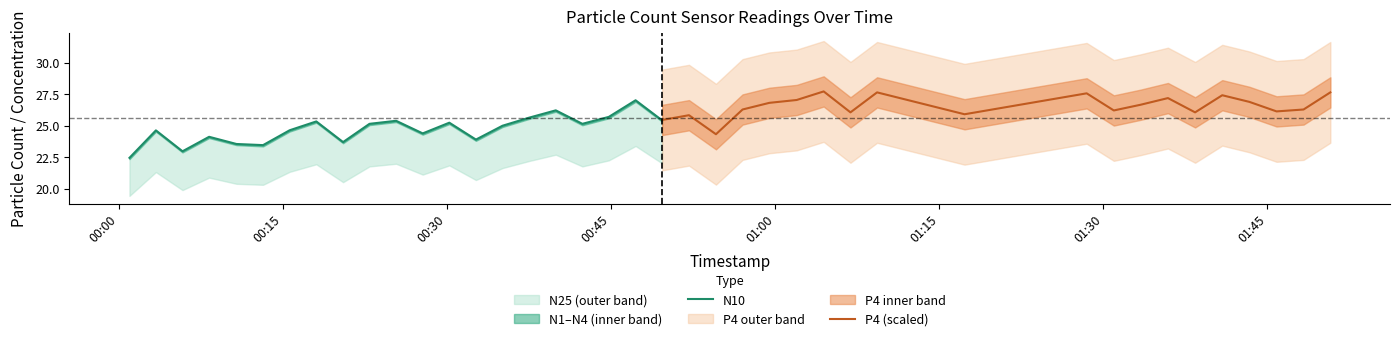

List the labels in order of N1 value, smallest first.

2023-08-30T00:00:57, 2023-08-30T00:05:48, 2023-08-30T00:13:10, 2023-08-30T00:10:44, 2023-08-30T00:20:29, 2023-08-30T00:32:38, 2023-08-30T00:08:14, 2023-08-30T00:54:35, 2023-08-30T00:27:46, 2023-08-30T00:03:22, 2023-08-30T00:15:36, 2023-08-30T00:35:04, 2023-08-30T00:42:22, 2023-08-30T00:22:54, 2023-08-30T00:30:12, 2023-08-30T00:18:02, 2023-08-30T00:25:20, 2023-08-30T00:49:40, 2023-08-30T00:37:30, 2023-08-30T00:44:47, 2023-08-30T00:52:07, 2023-08-30T01:17:19, 2023-08-30T01:06:53, 2023-08-30T01:38:24, 2023-08-30T01:45:51, 2023-08-30T01:30:58, 2023-08-30T00:39:56, 2023-08-30T00:57:01, 2023-08-30T01:48:19, 2023-08-30T01:33:25, 2023-08-30T00:59:28, 2023-08-30T01:43:22, 2023-08-30T00:47:14, 2023-08-30T01:01:58, 2023-08-30T01:35:55, 2023-08-30T01:40:53, 2023-08-30T01:28:29, 2023-08-30T01:09:19, 2023-08-30T01:50:46, 2023-08-30T01:04:26